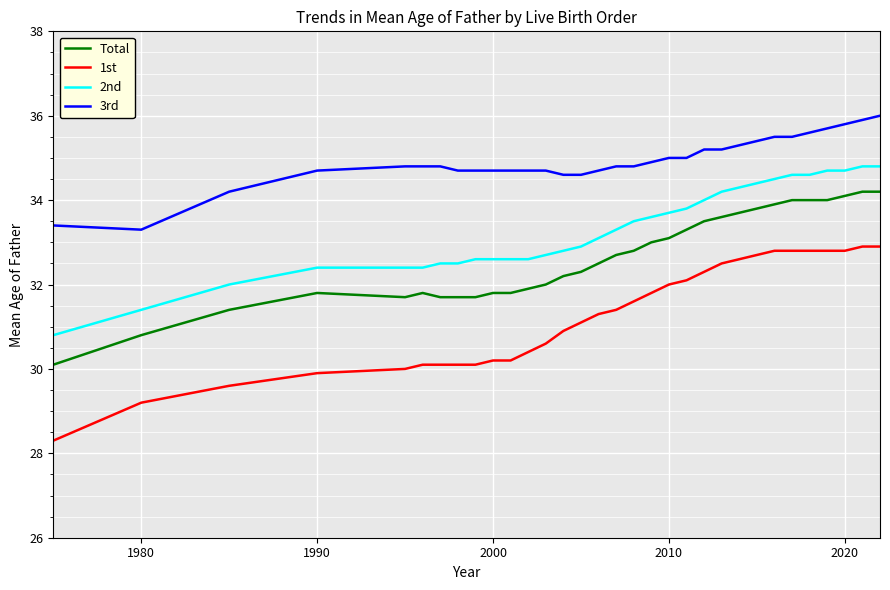

Does the chart display data point markers on the line(s)?

No